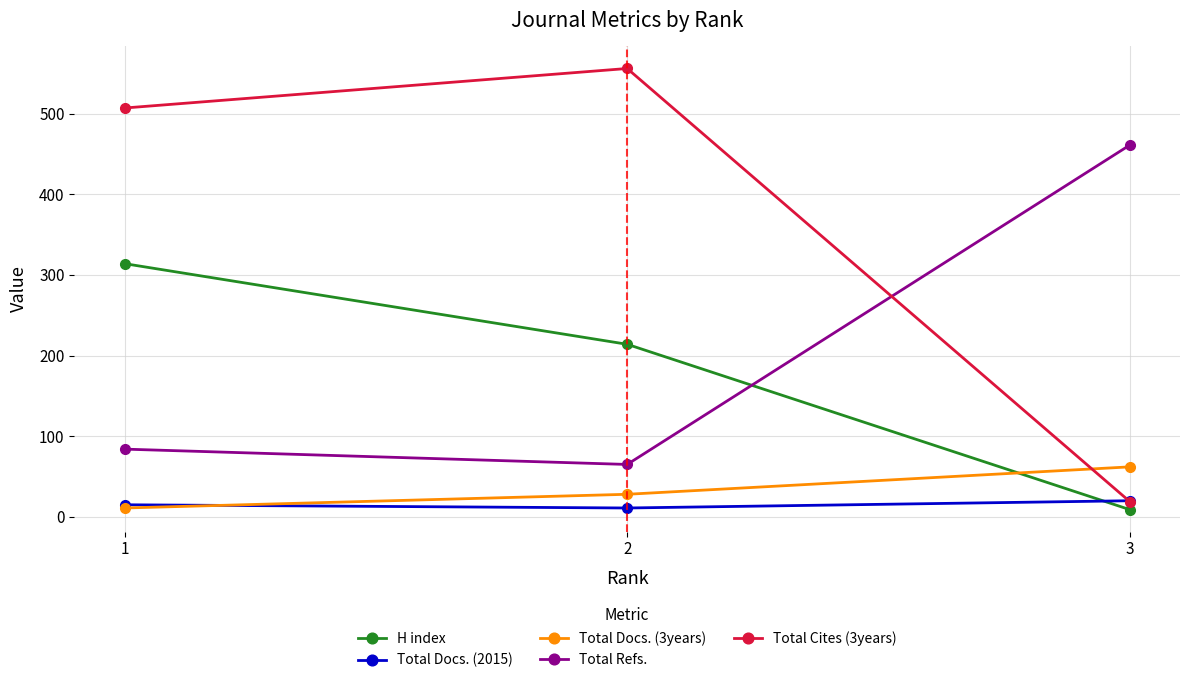

Which series has the widest spread of values?

Total Cites (3years)